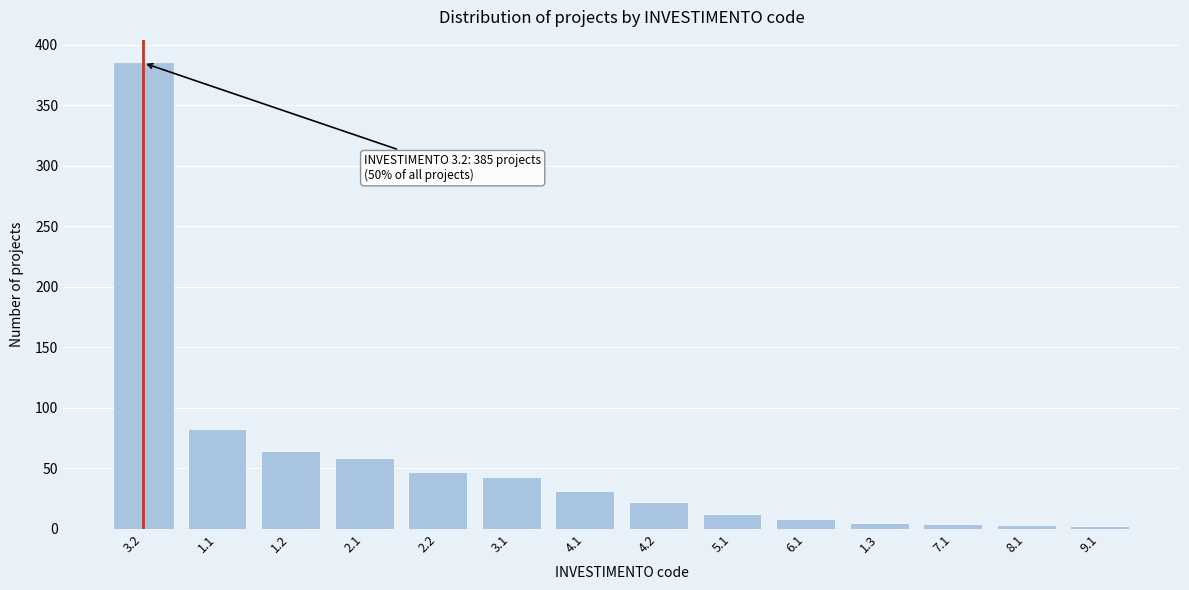

What is the label of the 1st bar from the right?

9.1